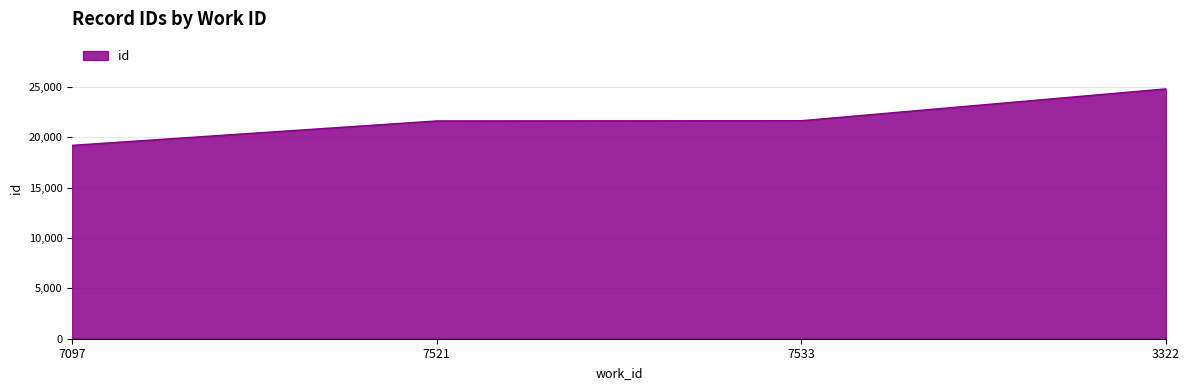

True or false: the data shows 19199 at 7097.

True